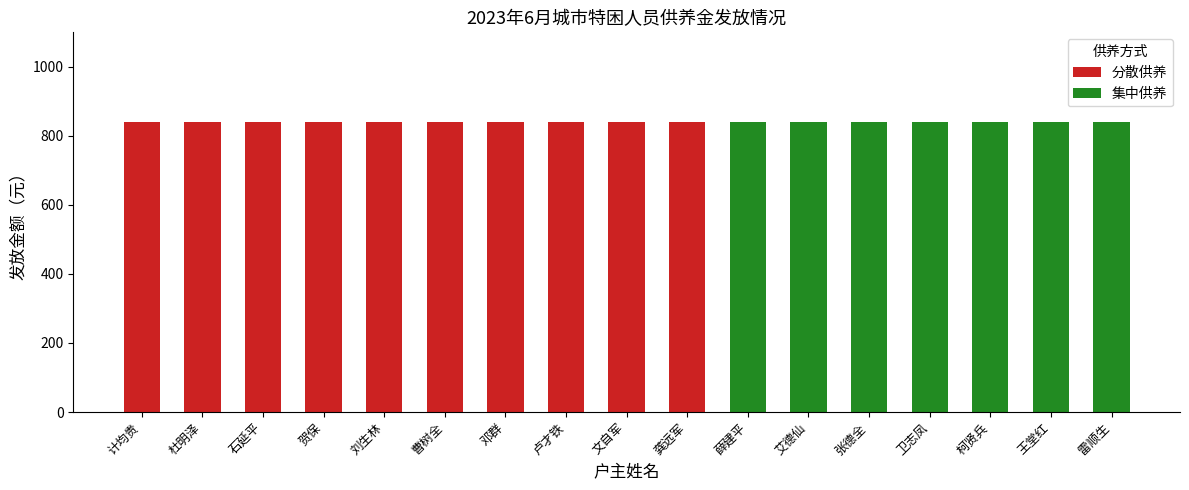

What is the maximum value for 分散供养?

840